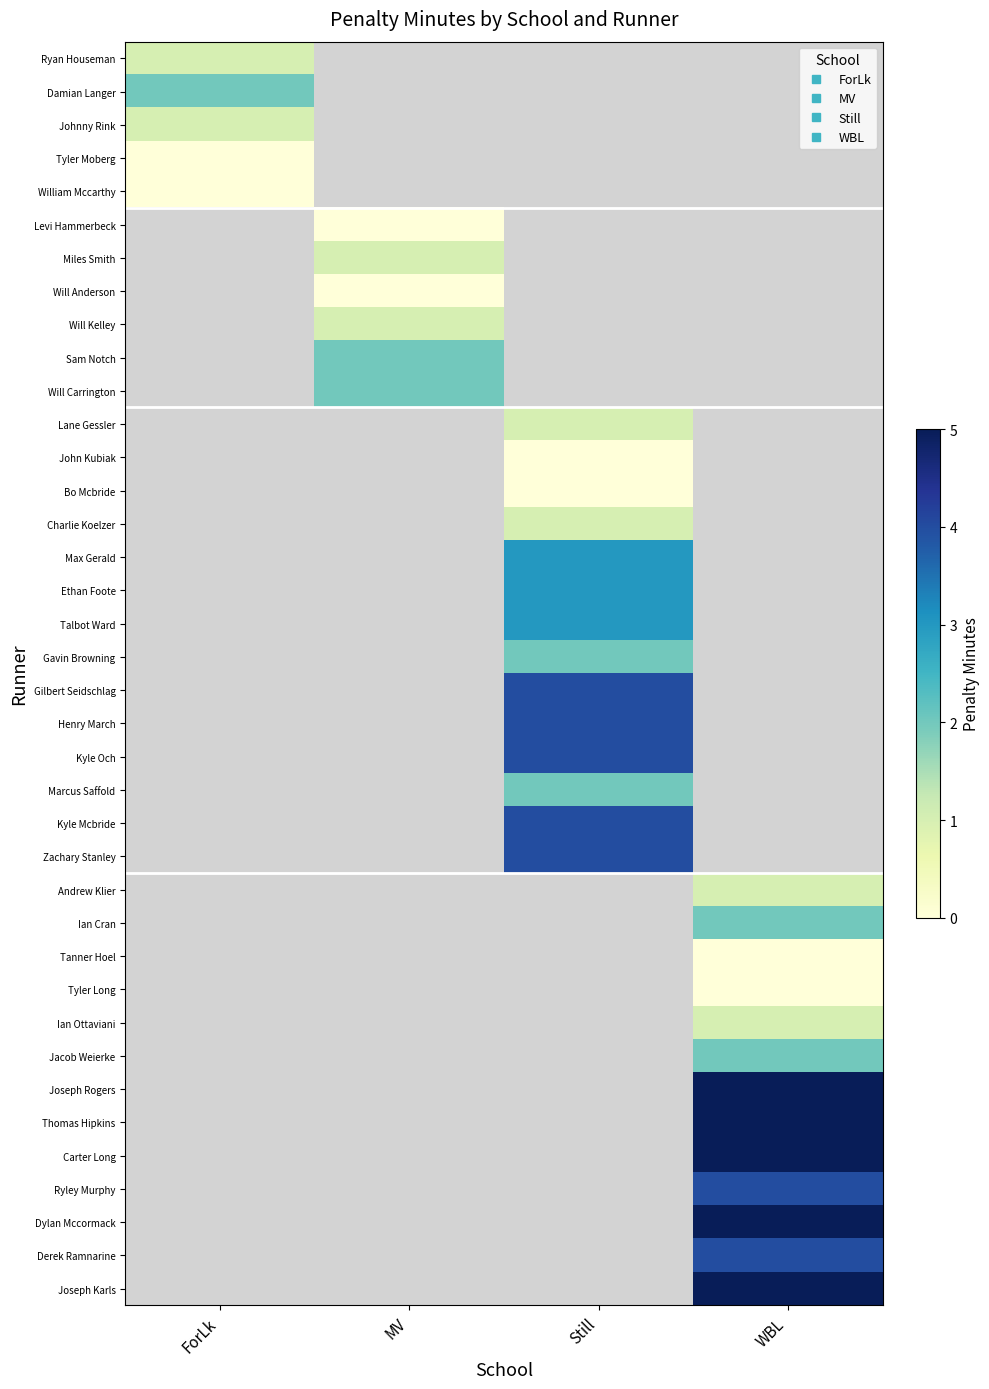

At which category does the chart reach its peak across all series?

WBL